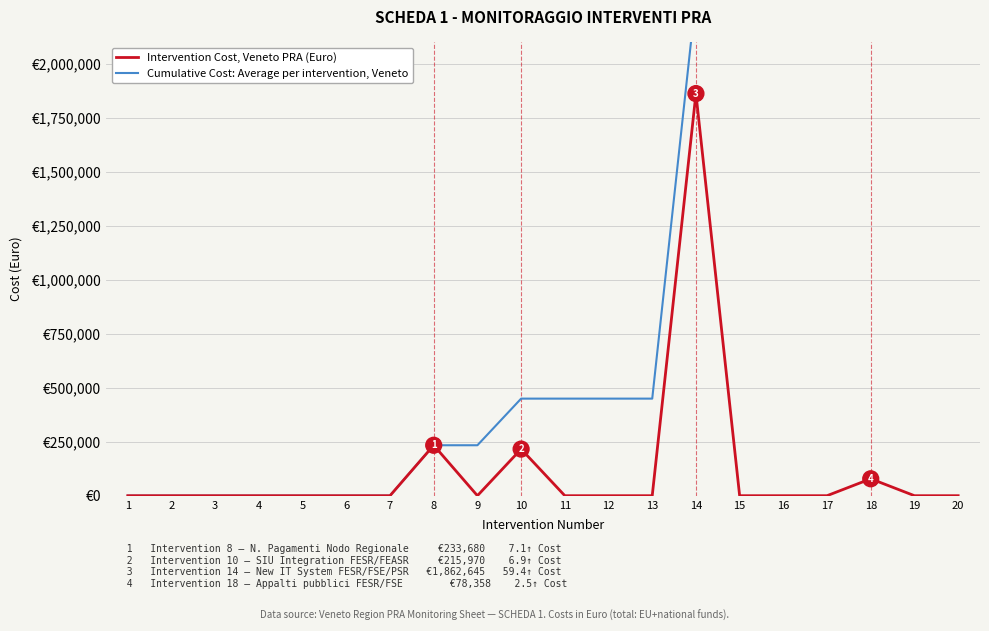

Rank the series by their maximum value, from lowest to highest.

Intervention Cost, Veneto PRA (Euro), Cumulative Cost: Average per intervention, Veneto